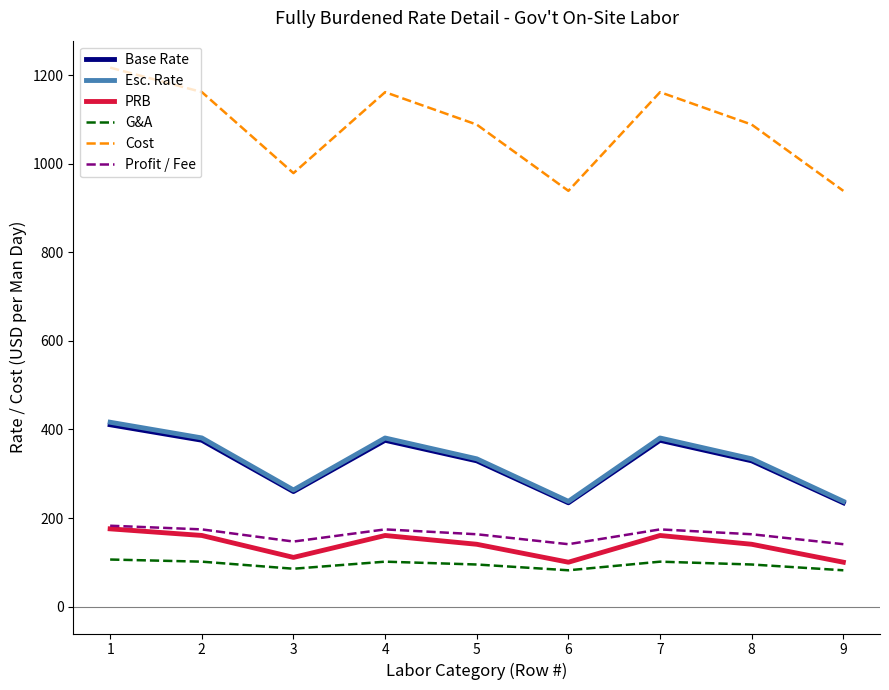

Which series has the largest range (max minus min)?

Cost